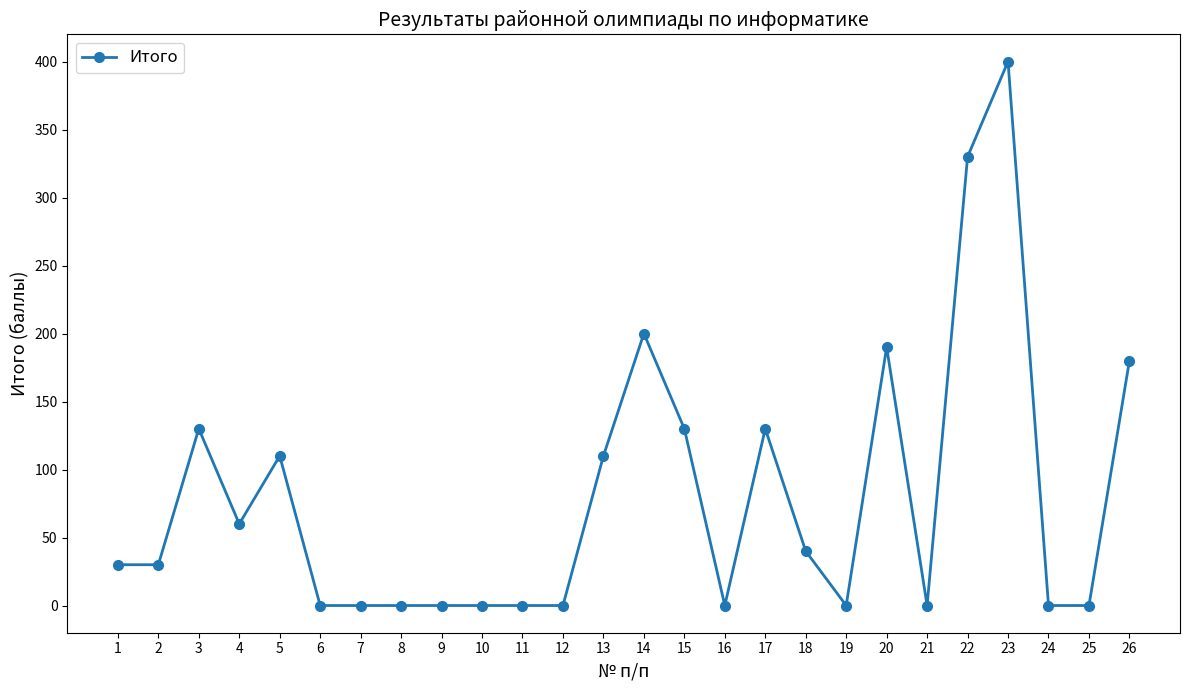

What is the value of the 13th point from the left?

110